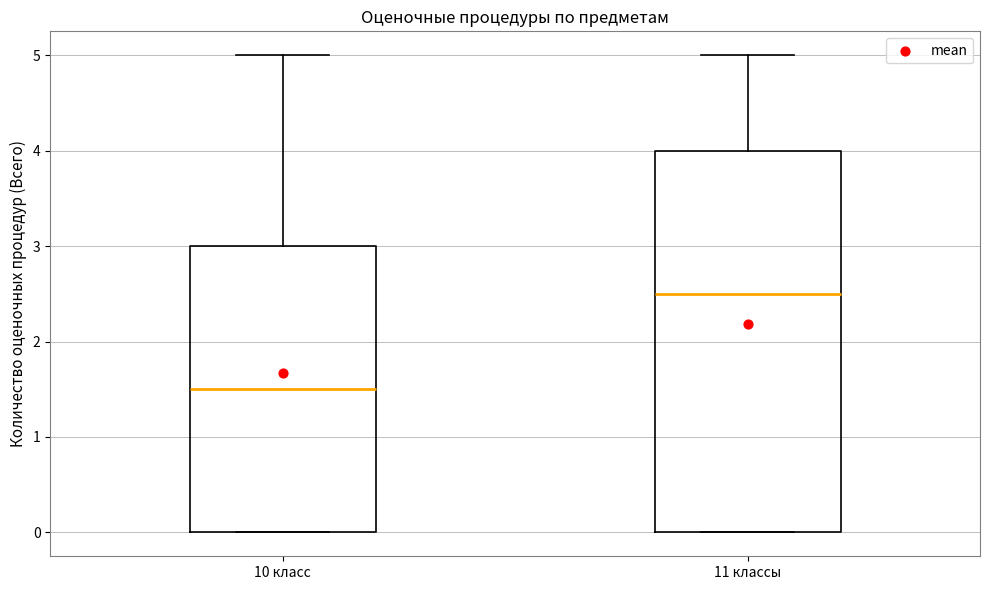

Reading left to right, read every box against the y-axis: the position of its median line, the range the box covers, and the ends of its whiskers. The values are not printed on the chart, so give them approximately, as read against the axis.

10 класс: median 1.5, box 0.0 to 3.0, whiskers 0.0 to 5.0
11 классы: median 2.5, box 0.0 to 4.0, whiskers 0.0 to 5.0